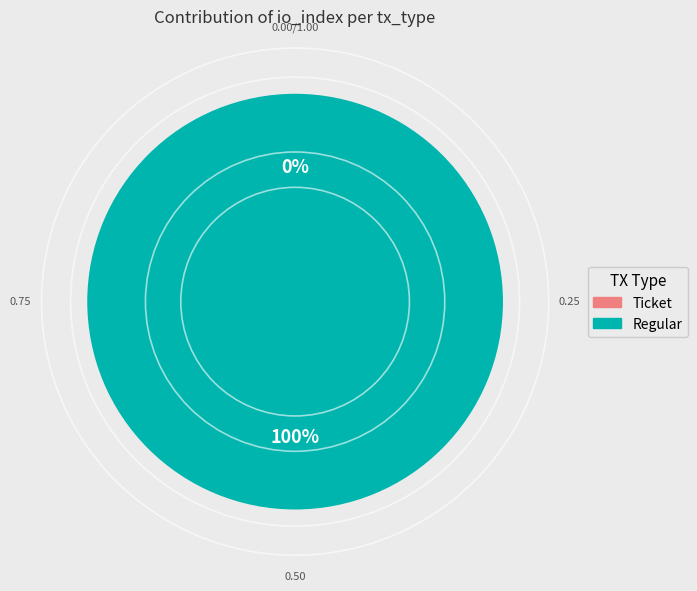

Is it true that Regular is 100% of the pie?

True